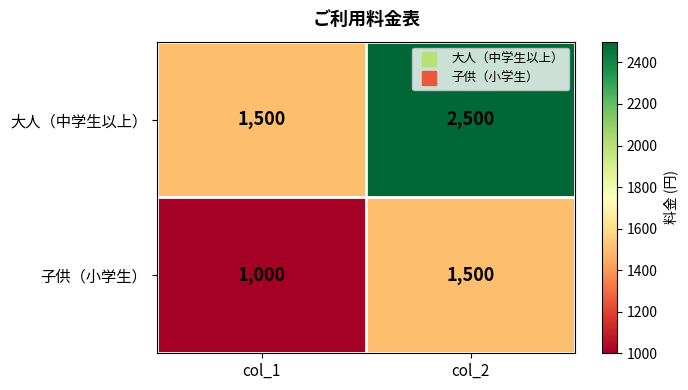

What is the spread (max minus min) of values at col_1?

500